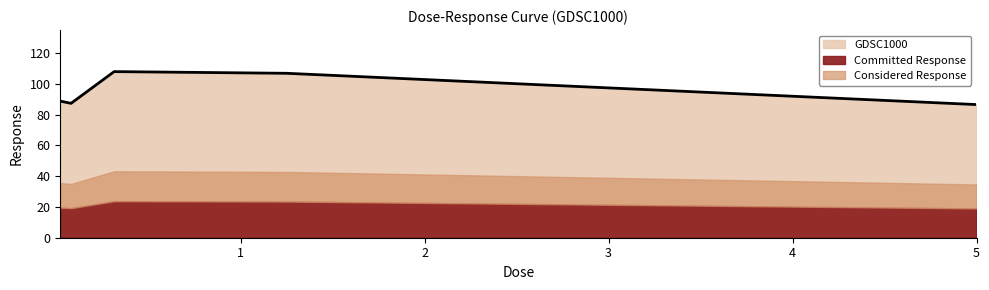

How many lines are shown in the chart?

1